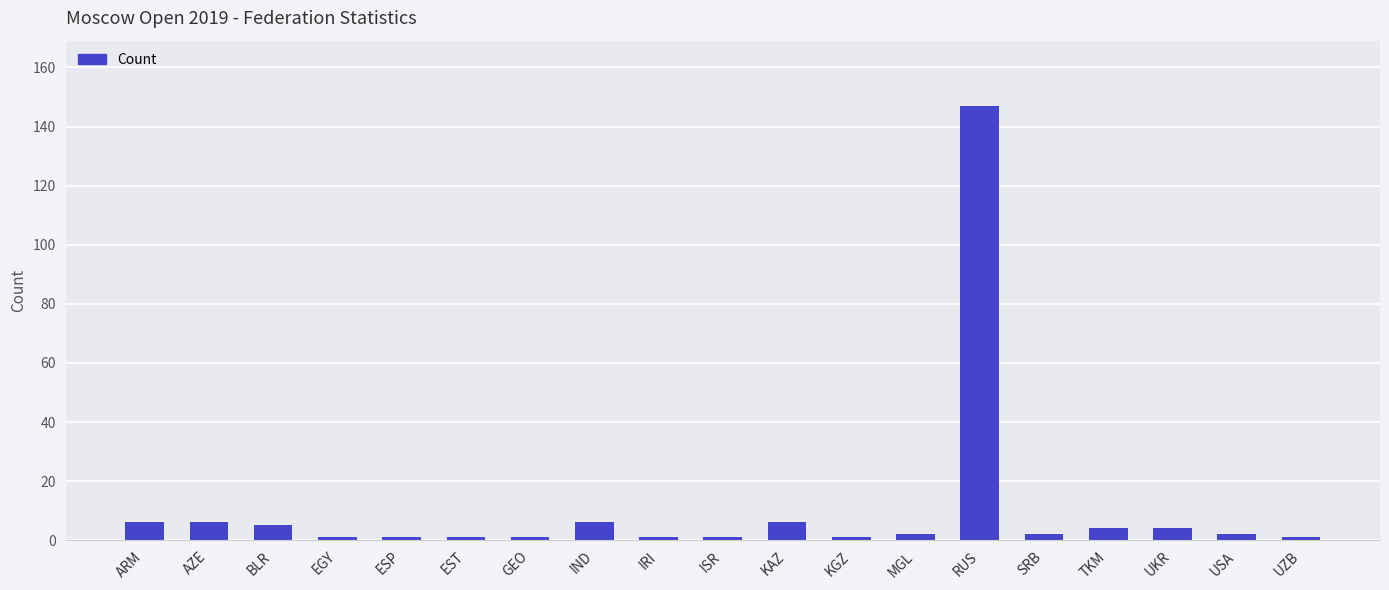

What is the difference between the second highest and minimum values?

5